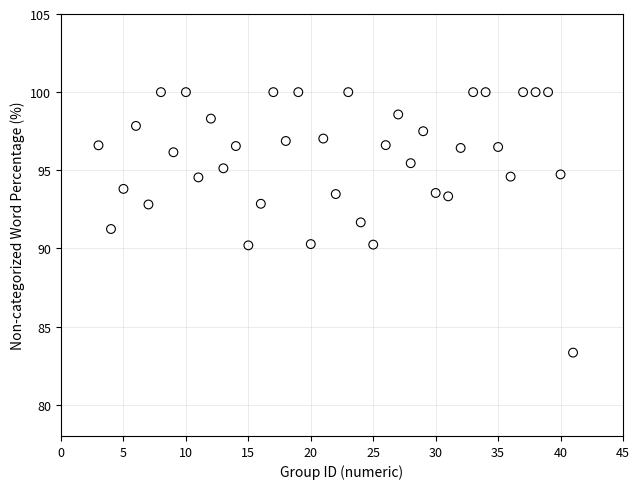

What is the range of Y values (max minus min)?

16.7